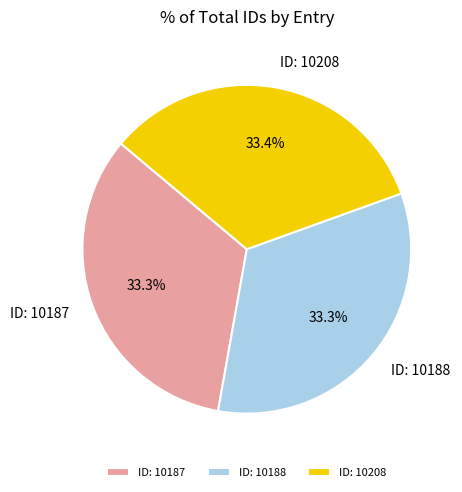

How many segments does this pie chart have?

3